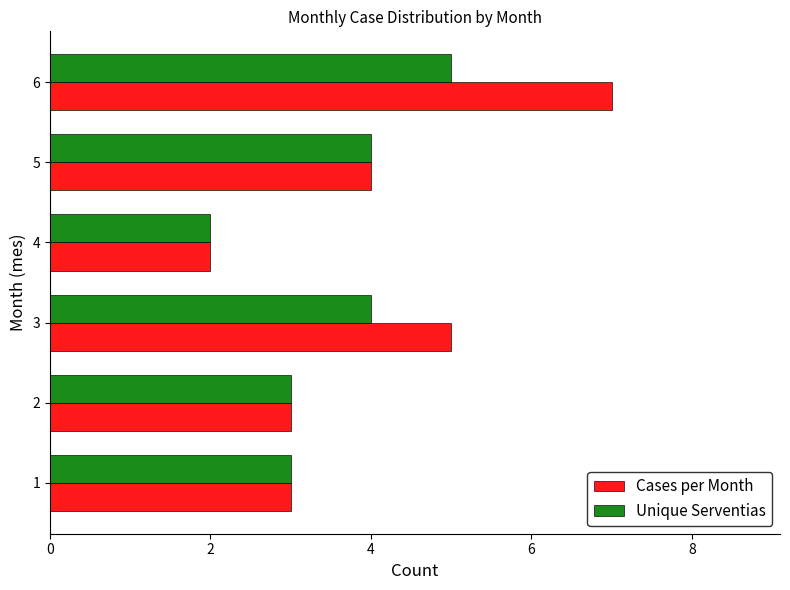

What is the approximate value of Unique Serventias at 6?

5